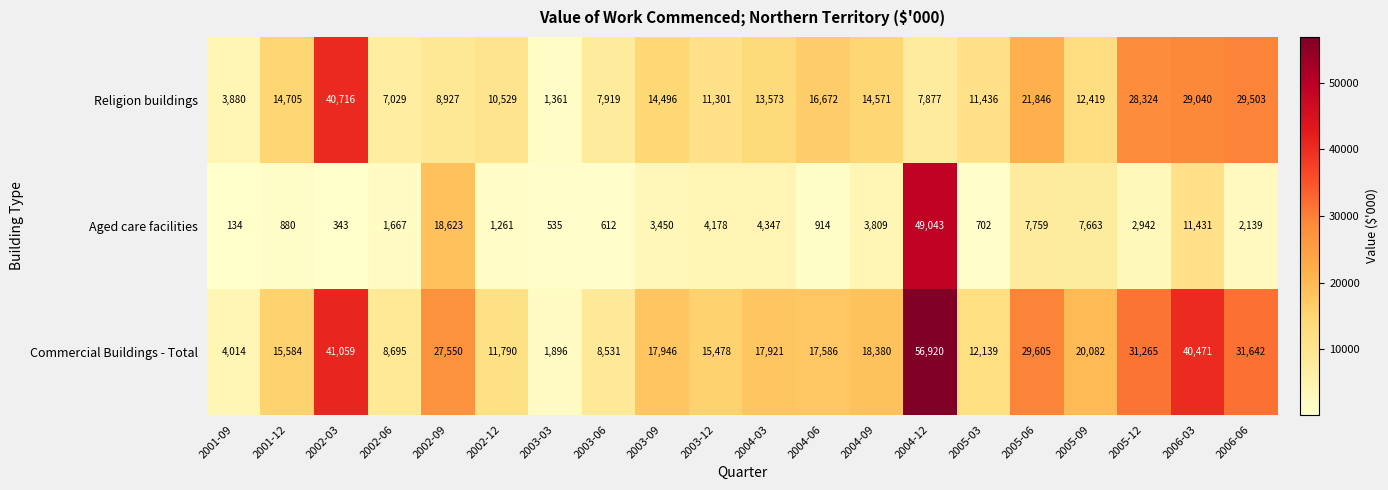

At which category does the chart reach its minimum across all series?

2001-09